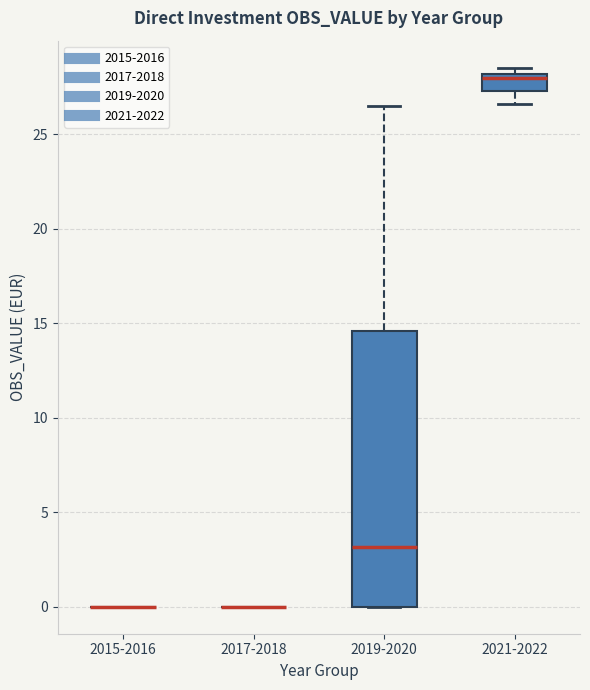

Which box is the tallest, from its lower edge to its upper edge?

2019-2020